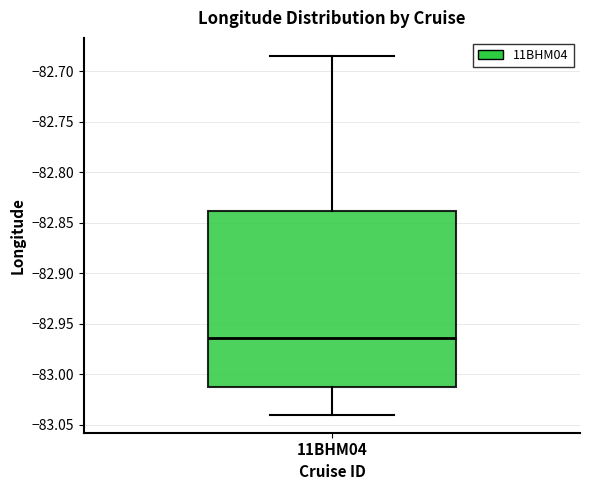

Read this box plot against the y-axis: the position of the median line, the range covered by the box, and the ends of both whiskers. The values are not printed on the chart, so give them approximately, as read against the axis.

median -82.965, box -83.015 to -82.840, whiskers -83.040 to -82.685